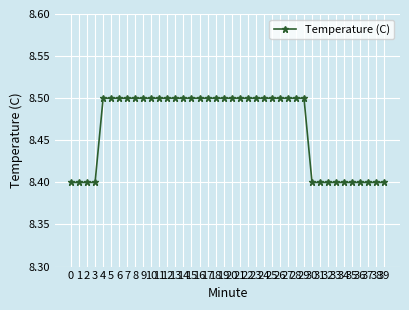

Reading left to right, what are all the values shown in this chart?

8.4	8.4	8.4	8.4	8.5	8.5	8.5	8.5	8.5	8.5	8.5	8.5	8.5	8.5	8.5	8.5	8.5	8.5	8.5	8.5	8.5	8.5	8.5	8.5	8.5	8.5	8.5	8.5	8.5	8.5	8.4	8.4	8.4	8.4	8.4	8.4	8.4	8.4	8.4	8.4